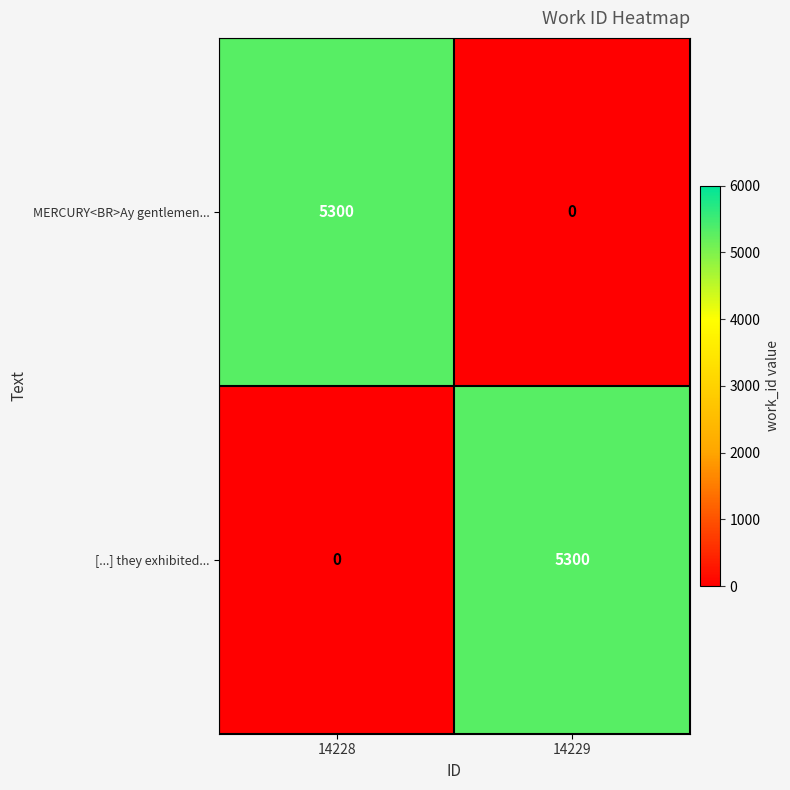

What is the highest value of the [...] they exhibited... series?

5300